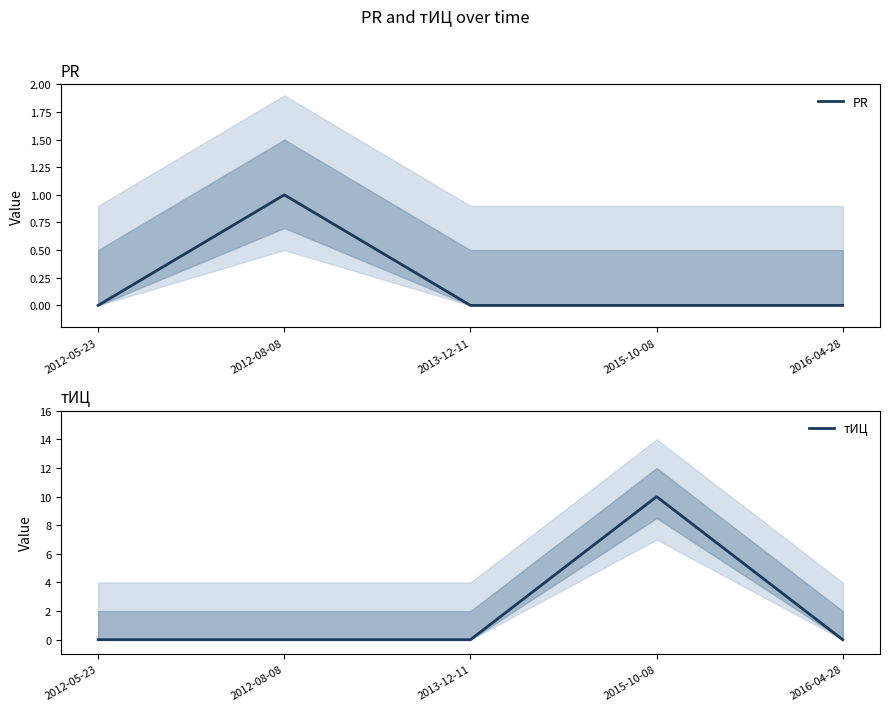

How many lines are shown in the chart?

2